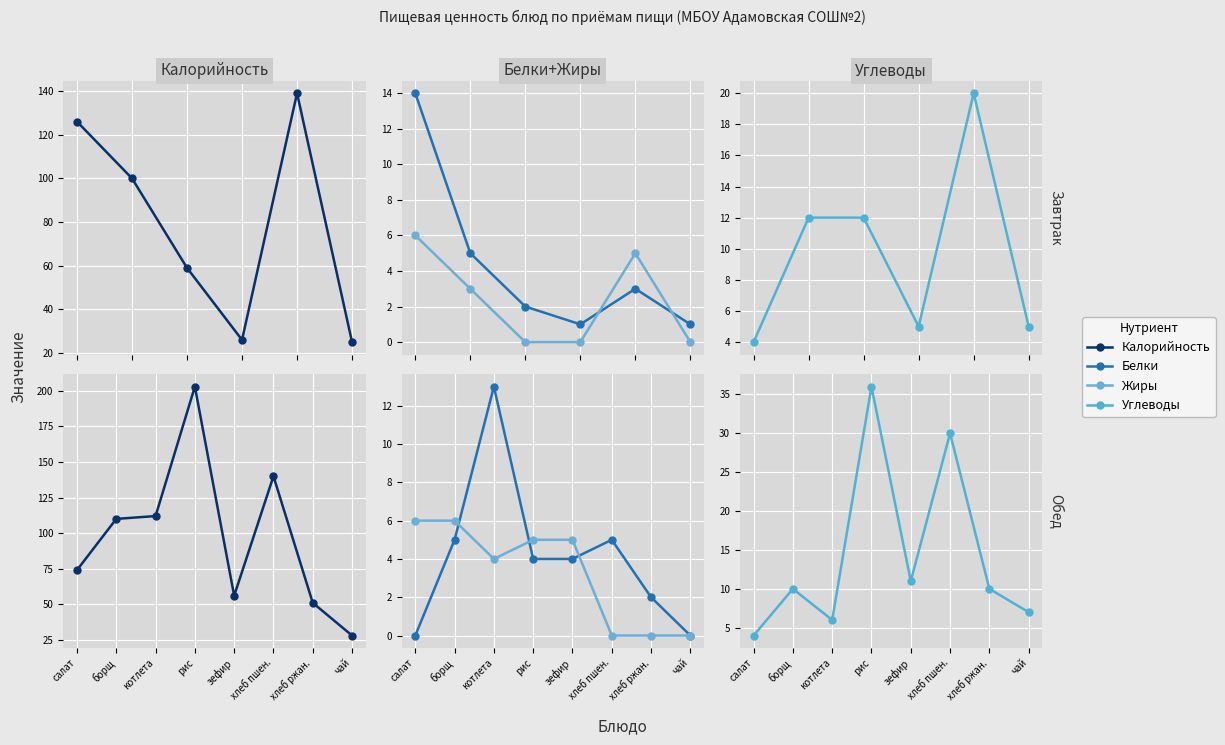

What are all the series names shown in the legend?

Калорийность, Белки, Жиры, Углеводы